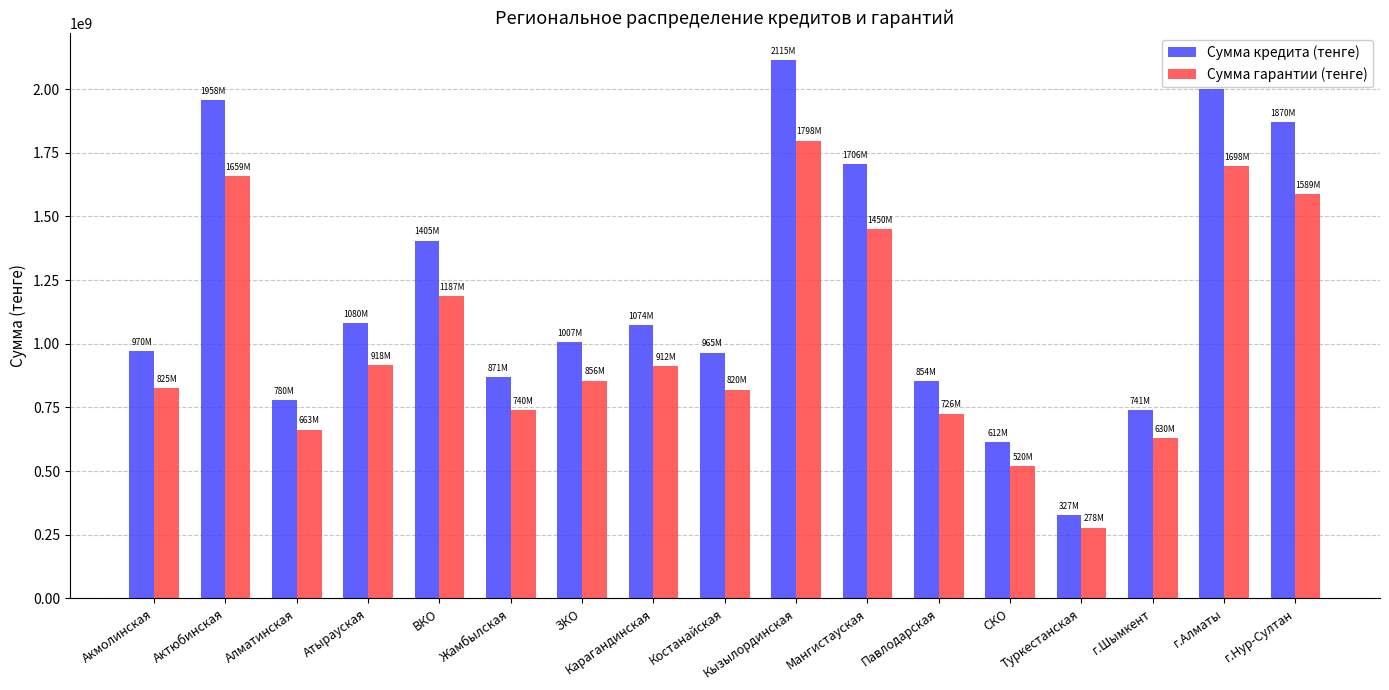

Which series has the largest range (max minus min)?

Сумма кредита (тенге)